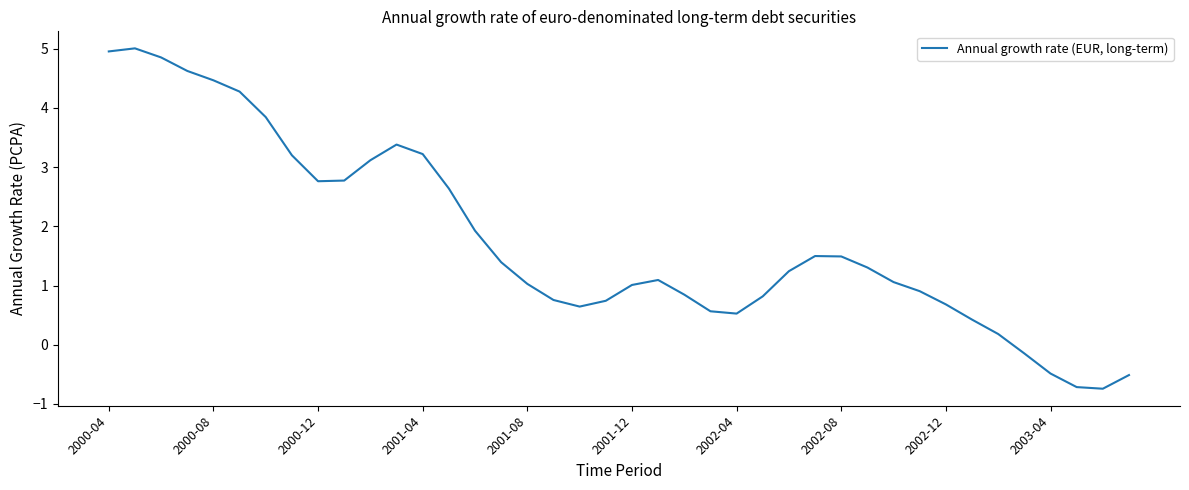

What is the difference between the maximum and minimum values?

5.7